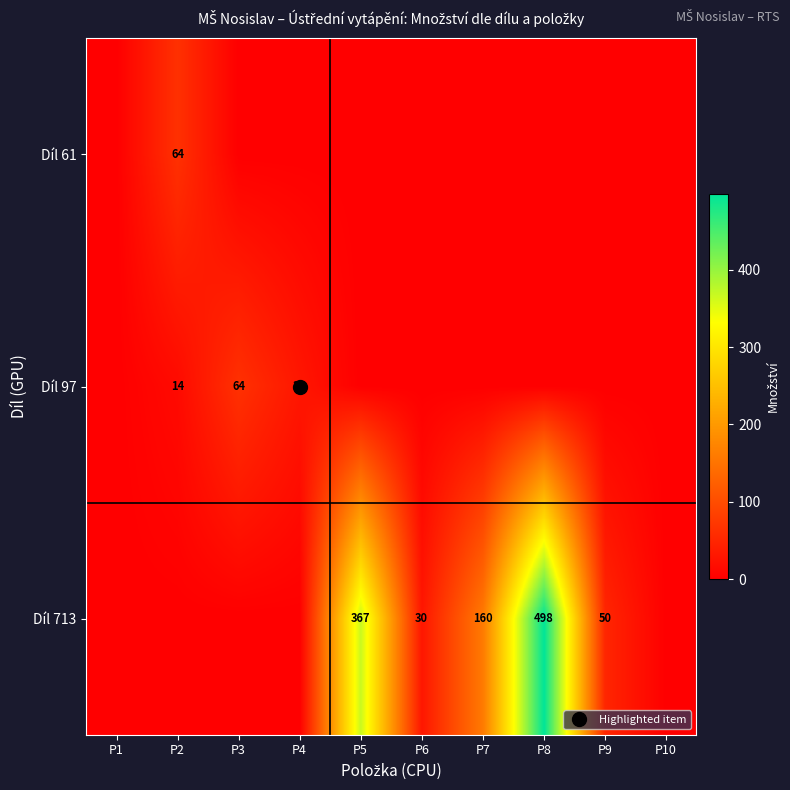

What is the difference between the maximum and minimum values in the Díl 97 series?

64